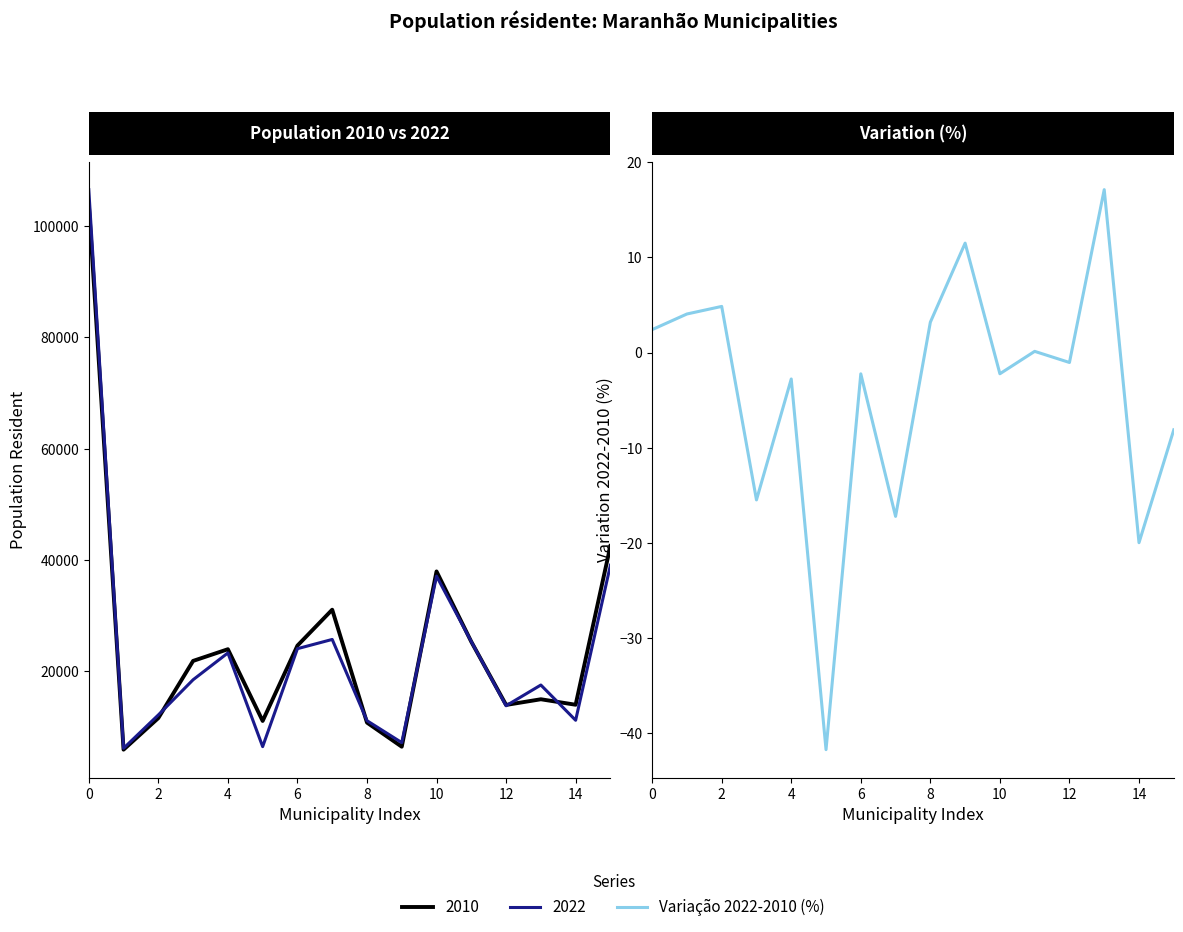

What is the value of the 14th point from the left?

17.1